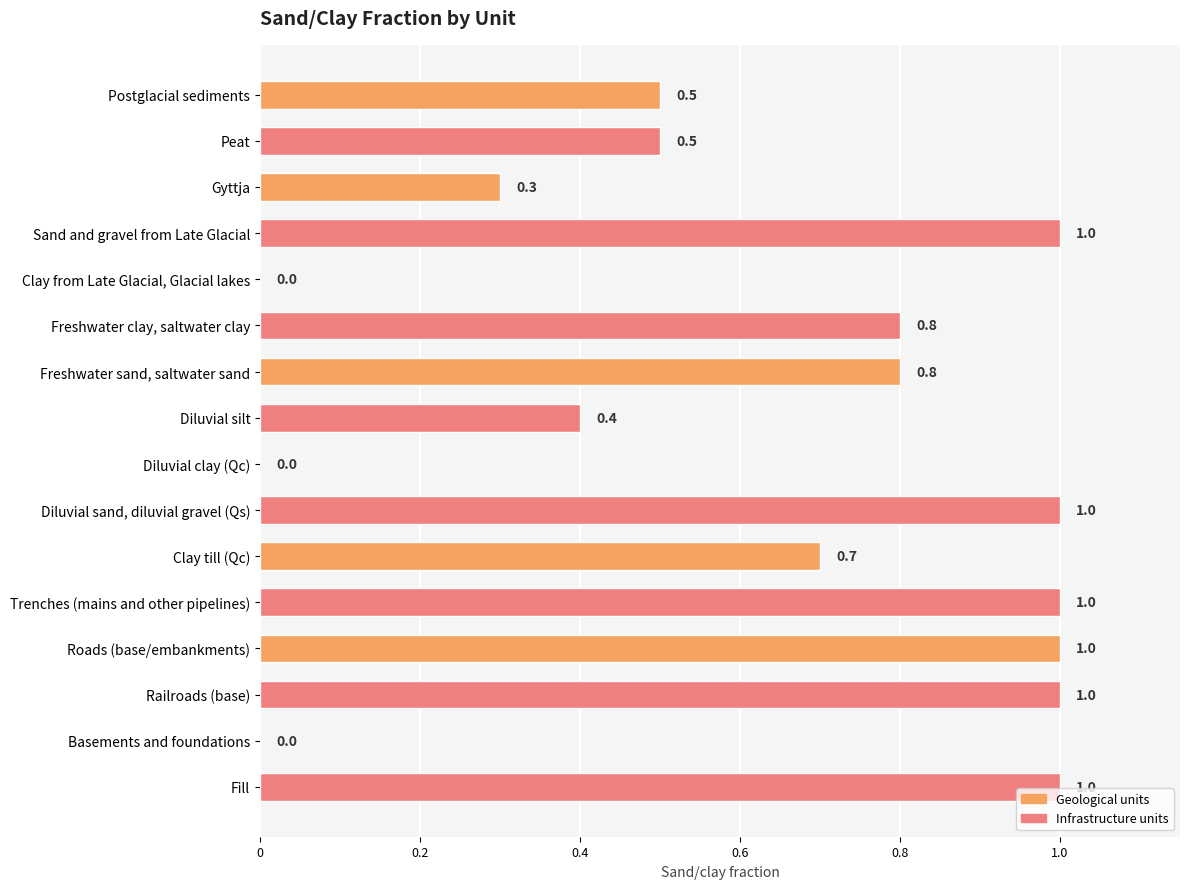

The value at Diluvial silt is 0.4. True or false?

True